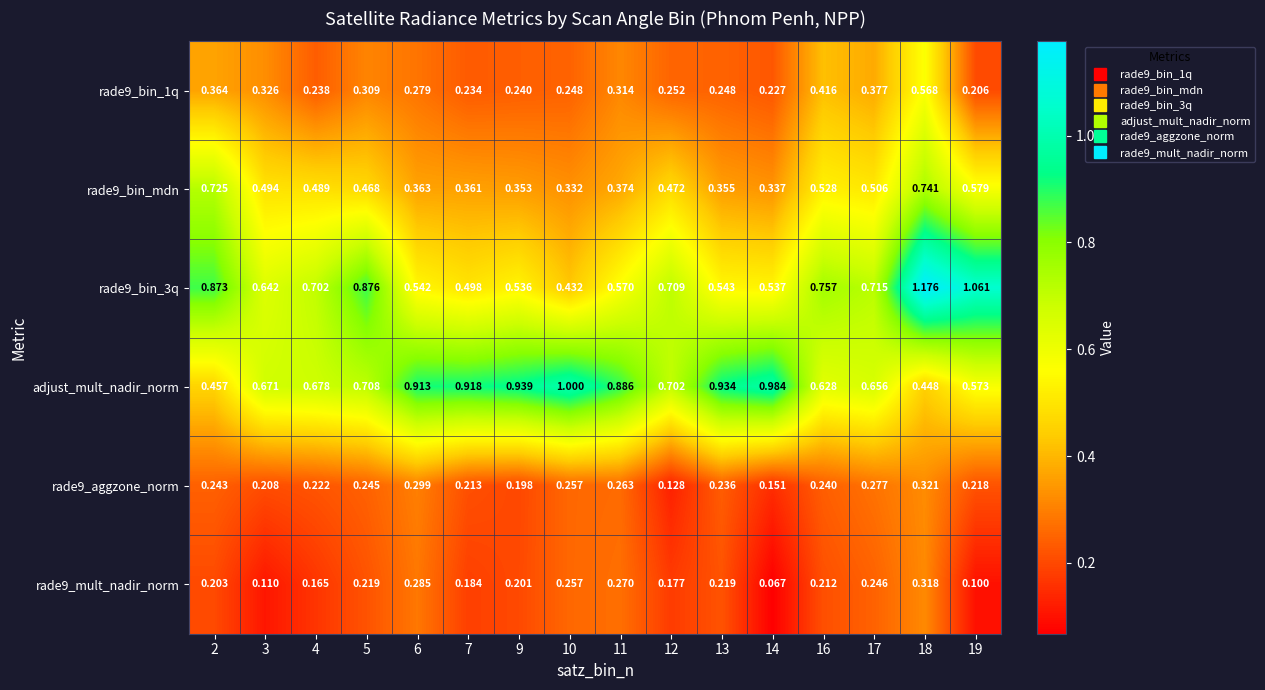

Which series has the largest total across all categories?

adjust_mult_nadir_norm